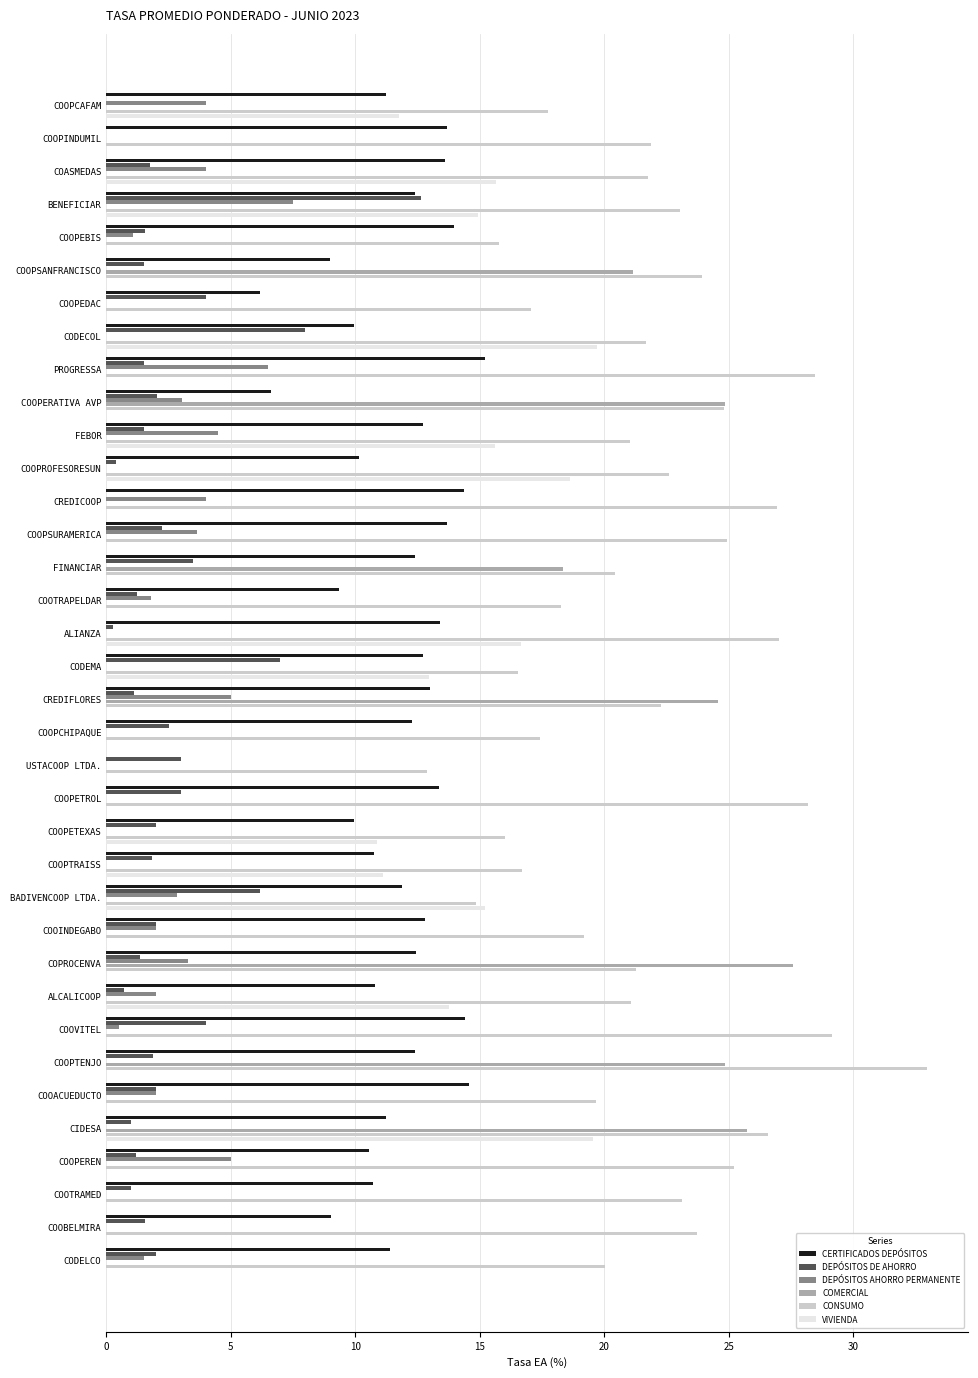

The DEPÓSITOS DE AHORRO series shows 1.8 at COASMEDAS. True or false?

True